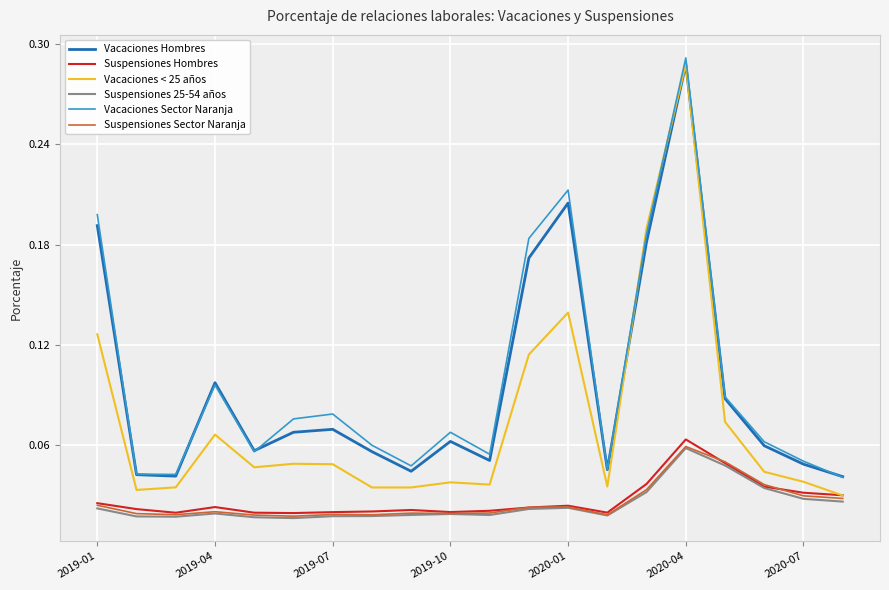

Which series has the widest spread of values?

Vacaciones < 25 años